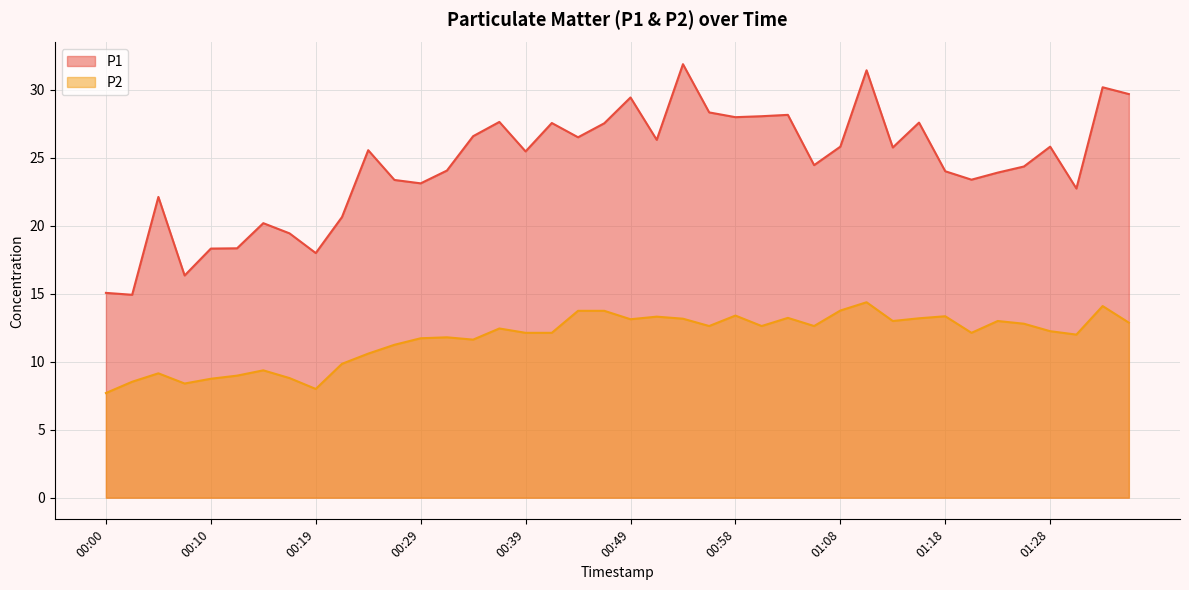

What is the total value across all series at 00:29?

34.9